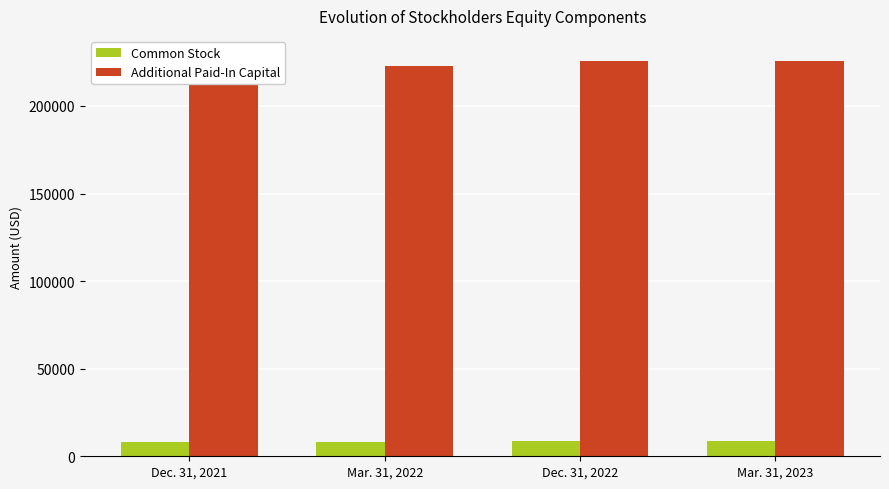

At how many categories does at least one series exceed 27364?

4